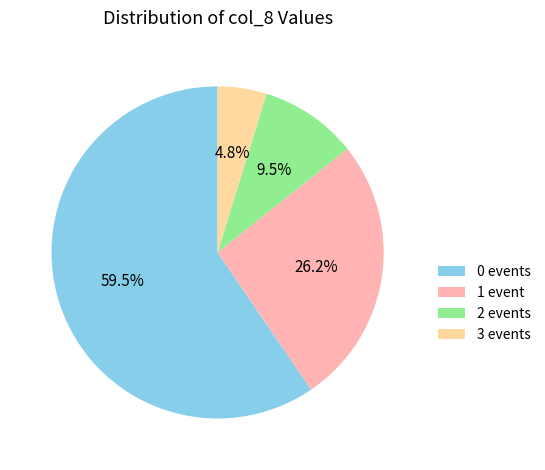

Between 0 events and 2 events, which is larger?

0 events